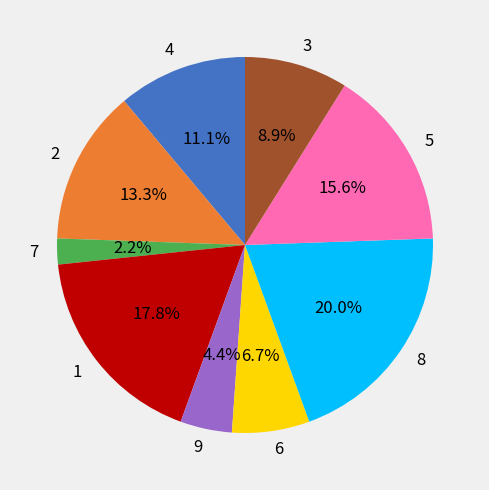

Count the number of slices in the pie.

9